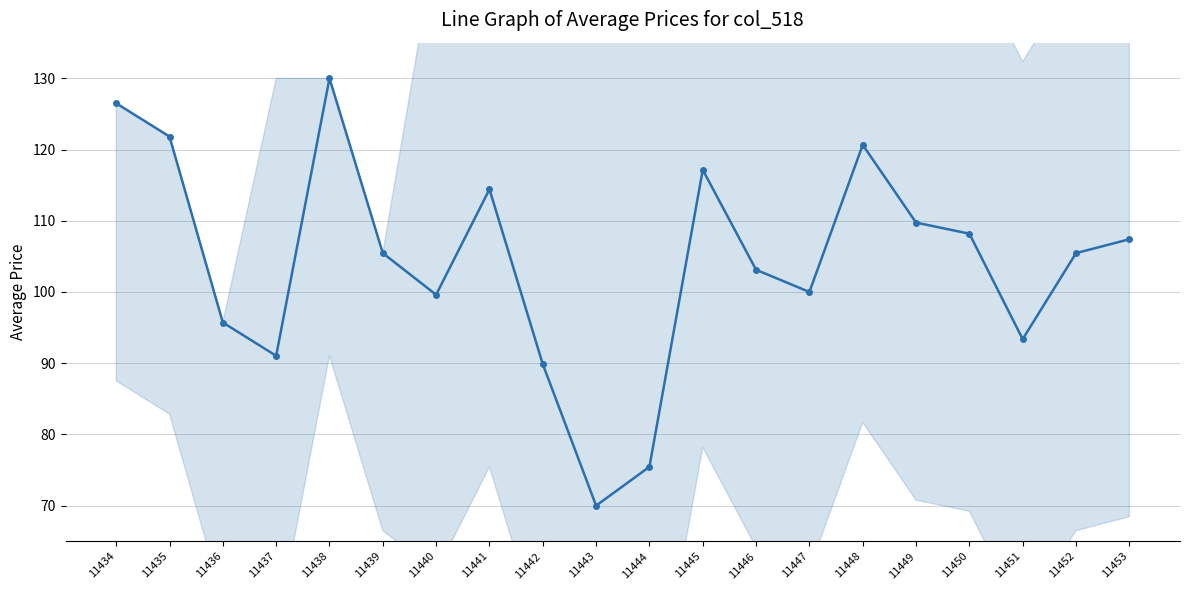

Where is the first local minimum?

11437